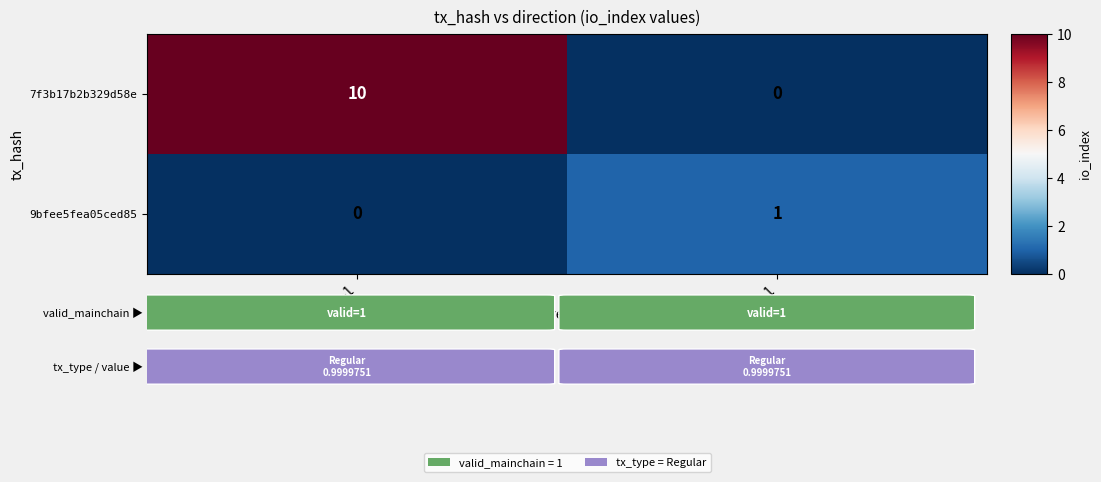

What is the average value of the 7f3b17b2b329d58e series?

5